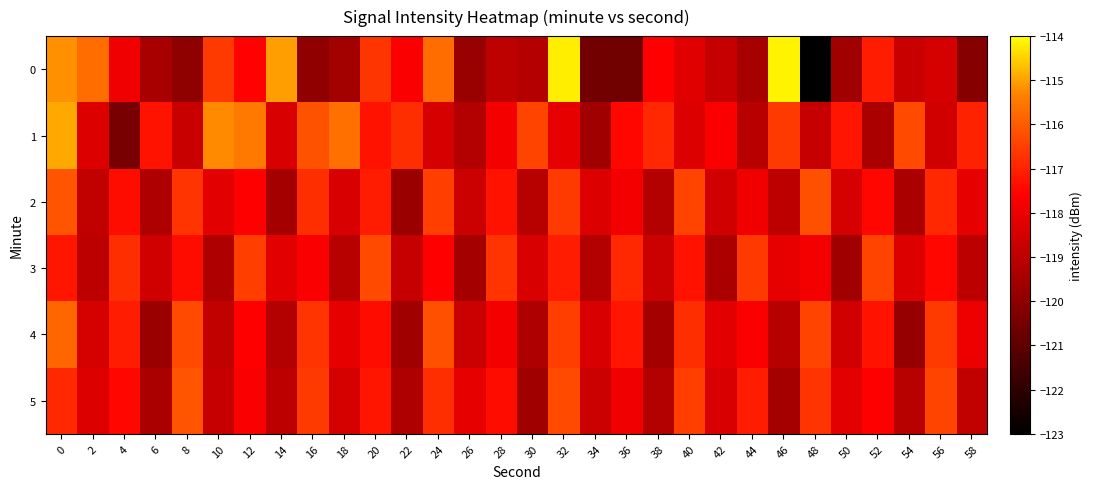

Reading left to right, transcribe all the data shown in this chart.

0: 0=-115.2	2=-115.7	4=-117.9	6=-119.4	8=-120.0	10=-116.6	12=-117.6	14=-115.0	16=-119.9	18=-119.5	20=-116.7	22=-117.7	24=-115.7	26=-119.8	28=-119.0	30=-119.1	32=-114.2	34=-120.6	36=-120.6	38=-117.6	40=-118.2	42=-118.8	44=-119.5	46=-114.1	48=-123.0	50=-119.6	52=-117.1	54=-118.7	56=-118.5	58=-120.2
1: 0=-114.9	2=-118.3	4=-120.4	6=-117.3	8=-118.8	10=-115.2	12=-115.5	14=-118.4	16=-116.2	18=-115.6	20=-117.3	22=-116.8	24=-118.5	26=-119.2	28=-117.8	30=-116.4	32=-118.1	34=-119.6	36=-117.5	38=-116.9	40=-118.3	42=-117.7	44=-119.1	46=-116.6	48=-118.8	50=-117.2	52=-119.4	54=-116.3	56=-118.6	58=-117.0
2: 0=-116.1	2=-118.9	4=-117.4	6=-119.3	8=-116.7	10=-118.2	12=-117.6	14=-119.5	16=-116.8	18=-118.4	20=-117.1	22=-119.7	24=-116.5	26=-118.7	28=-117.3	30=-119.1	32=-116.6	34=-118.3	36=-117.8	38=-119.2	40=-116.4	42=-118.6	44=-117.9	46=-119.0	48=-116.2	50=-118.5	52=-117.5	54=-119.4	56=-116.9	58=-118.1
3: 0=-117.2	2=-119.0	4=-116.8	6=-118.6	8=-117.4	10=-119.3	12=-116.5	14=-118.2	16=-117.7	18=-119.1	20=-116.3	22=-118.8	24=-117.6	26=-119.5	28=-116.7	30=-118.4	32=-117.1	34=-119.2	36=-116.9	38=-118.7	40=-117.3	42=-119.4	44=-116.6	46=-118.1	48=-117.8	50=-119.6	52=-116.4	54=-118.3	56=-117.5	58=-119.0
4: 0=-115.8	2=-118.5	4=-117.1	6=-119.7	8=-116.3	10=-118.9	12=-117.6	14=-119.2	16=-116.7	18=-118.1	20=-117.4	22=-119.6	24=-116.2	26=-118.7	28=-117.8	30=-119.3	32=-116.5	34=-118.4	36=-117.2	38=-119.5	40=-116.8	42=-118.2	44=-117.7	46=-119.1	48=-116.4	50=-118.6	52=-117.3	54=-119.8	56=-116.6	58=-118.0
5: 0=-116.9	2=-118.3	4=-117.5	6=-119.4	8=-116.1	10=-118.8	12=-117.7	14=-119.0	16=-116.6	18=-118.5	20=-117.2	22=-119.3	24=-116.8	26=-118.1	28=-117.4	30=-119.6	32=-116.3	34=-118.7	36=-117.9	38=-119.2	40=-116.5	42=-118.4	44=-117.1	46=-119.5	48=-116.7	50=-118.2	52=-117.6	54=-119.1	56=-116.4	58=-118.9